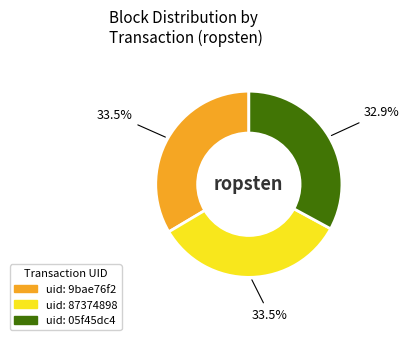

Is there any slice that represents more than half of the pie?

No